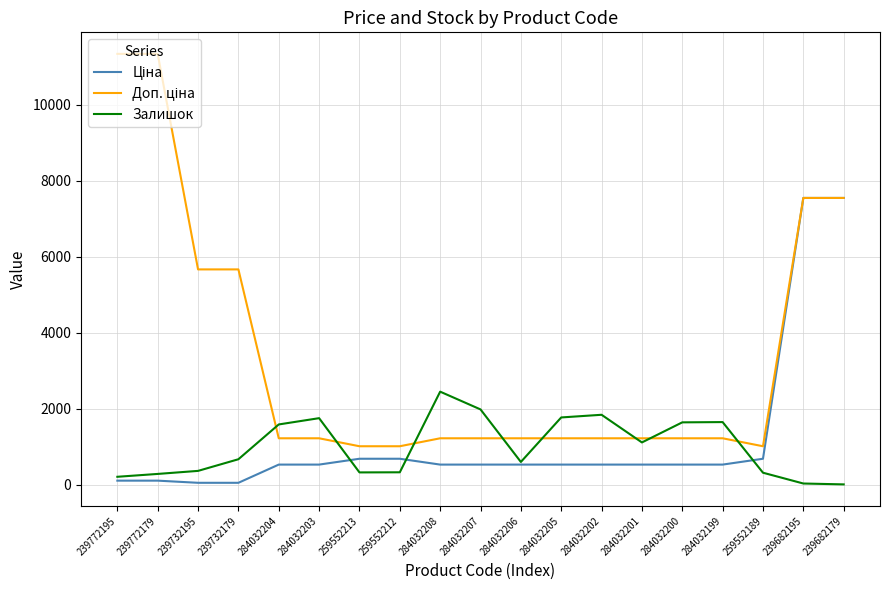

What is the total value across all series at 284032208?

4215.6